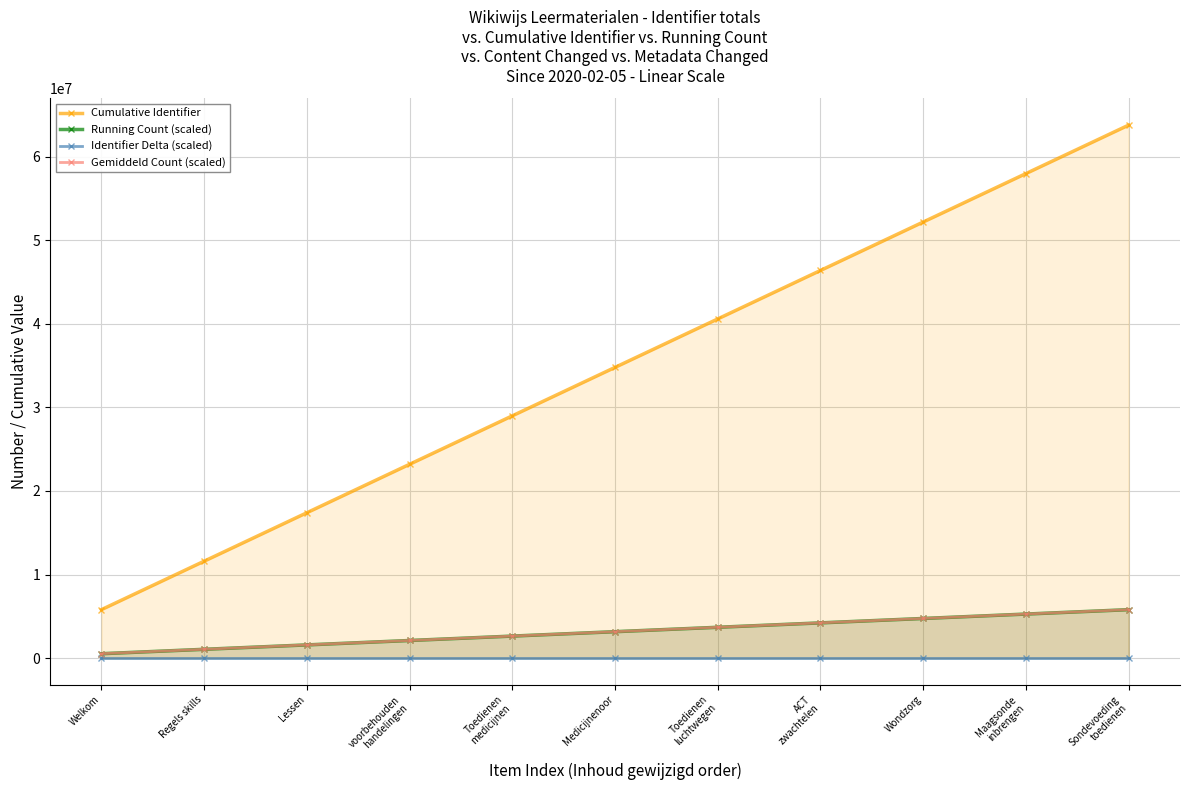

What is the sum of all Gemiddeld Count (scaled) values?

34788792.0